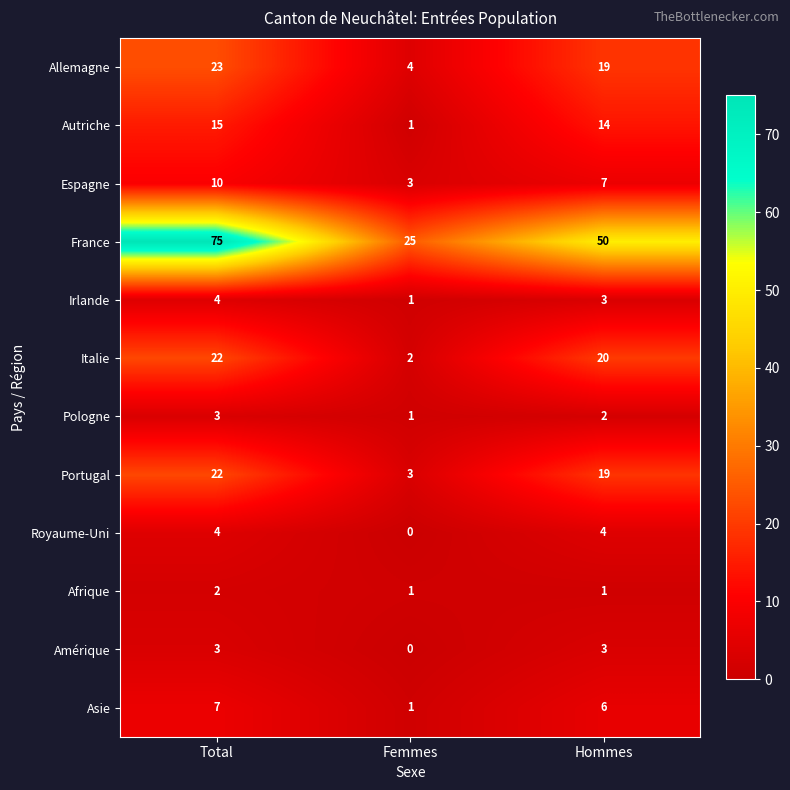

The value of Portugal at Hommes is 31. True or false?

False